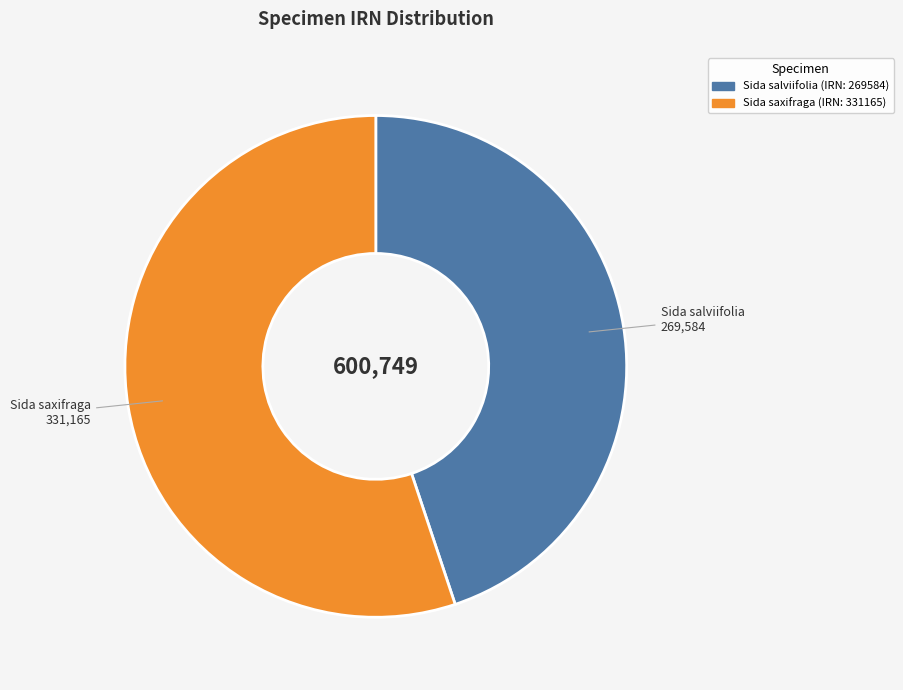

Does any single category account for the majority?

Yes